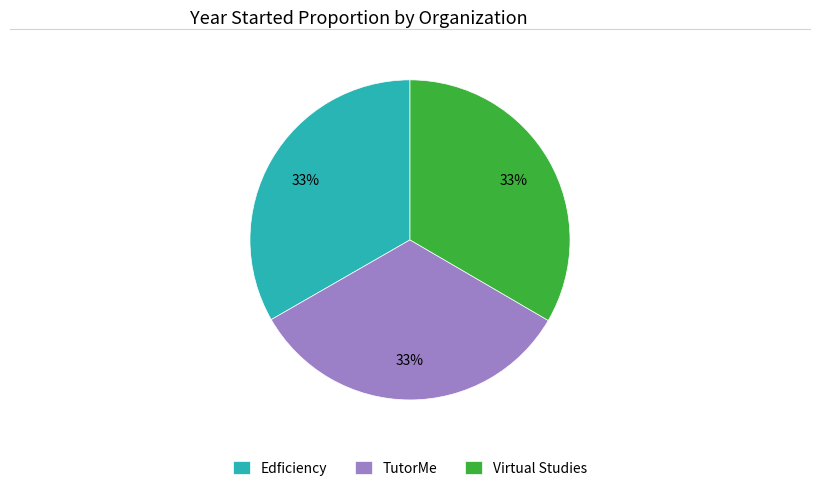

Does Virtual Studies represent more than half of the total?

No